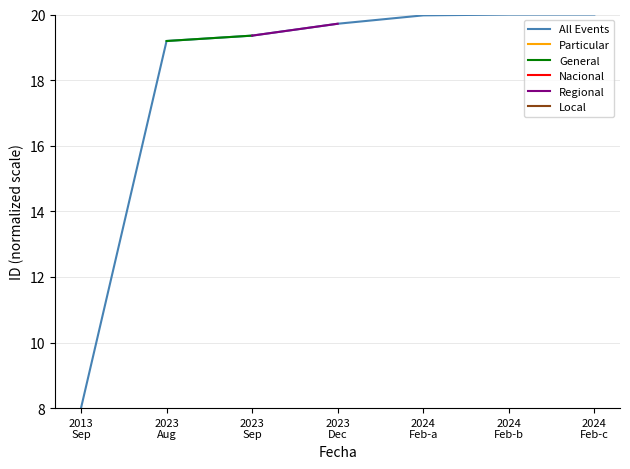

Is it true that General equals 20.0 at 2024
Feb-a?

True